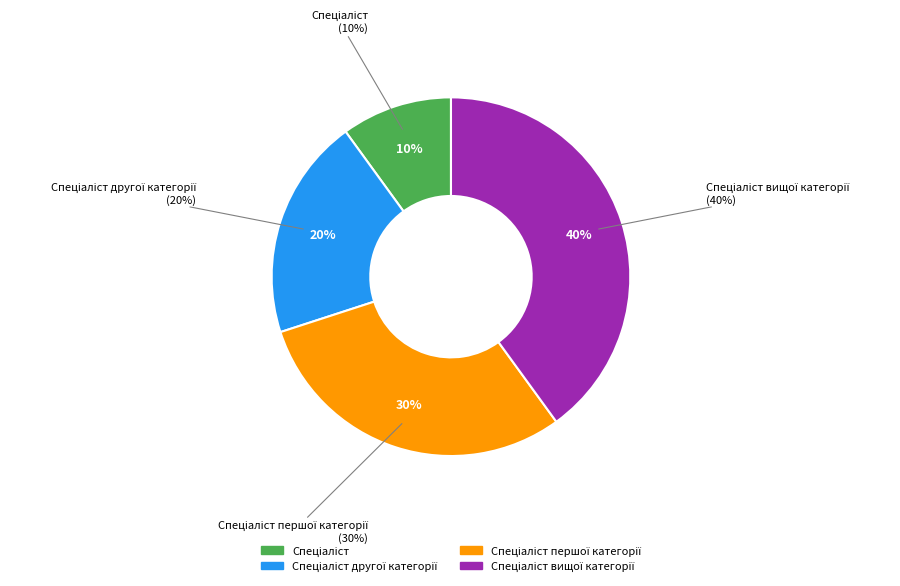

Approximately how many times larger is the value at Спеціаліст вищої категорії compared to Спеціаліст першої категорії?

1.3